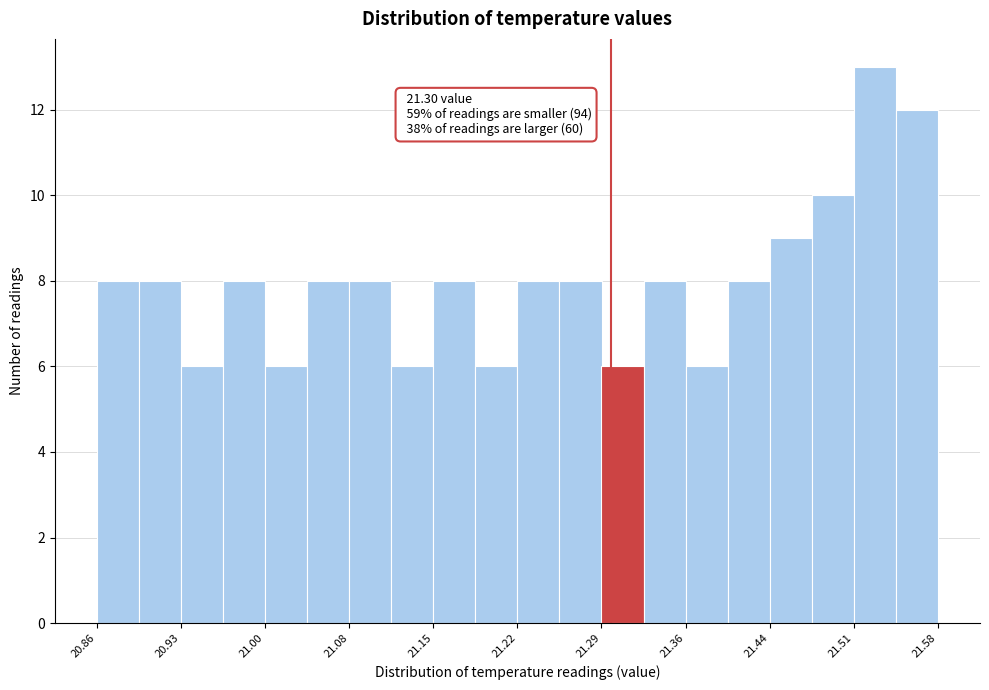

Around what value on the x-axis is the tallest bar? Give the approximate position of its centre, as read against the axis.

21.53